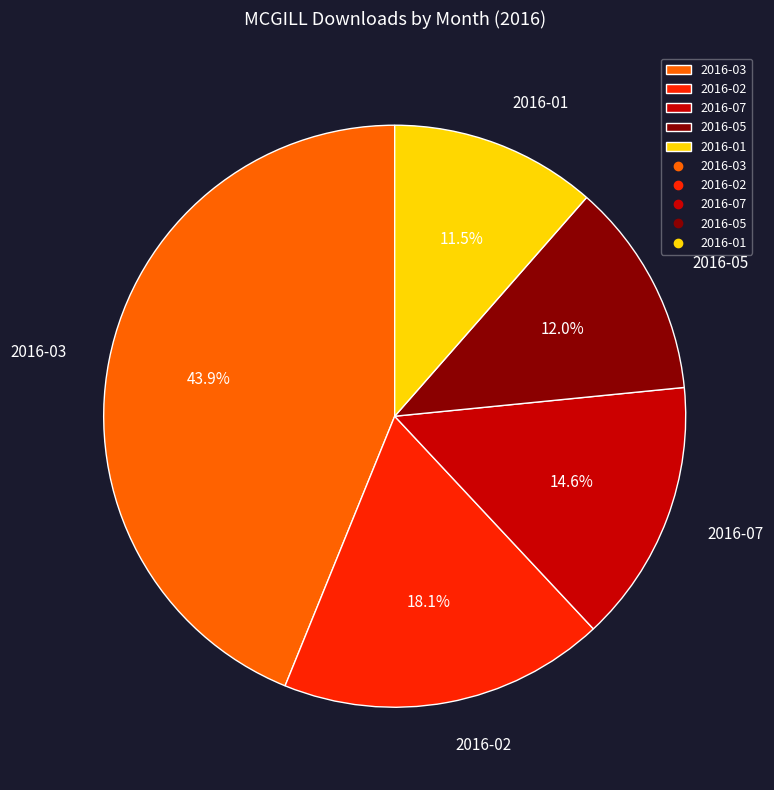

Which slice is the largest?

2016-03